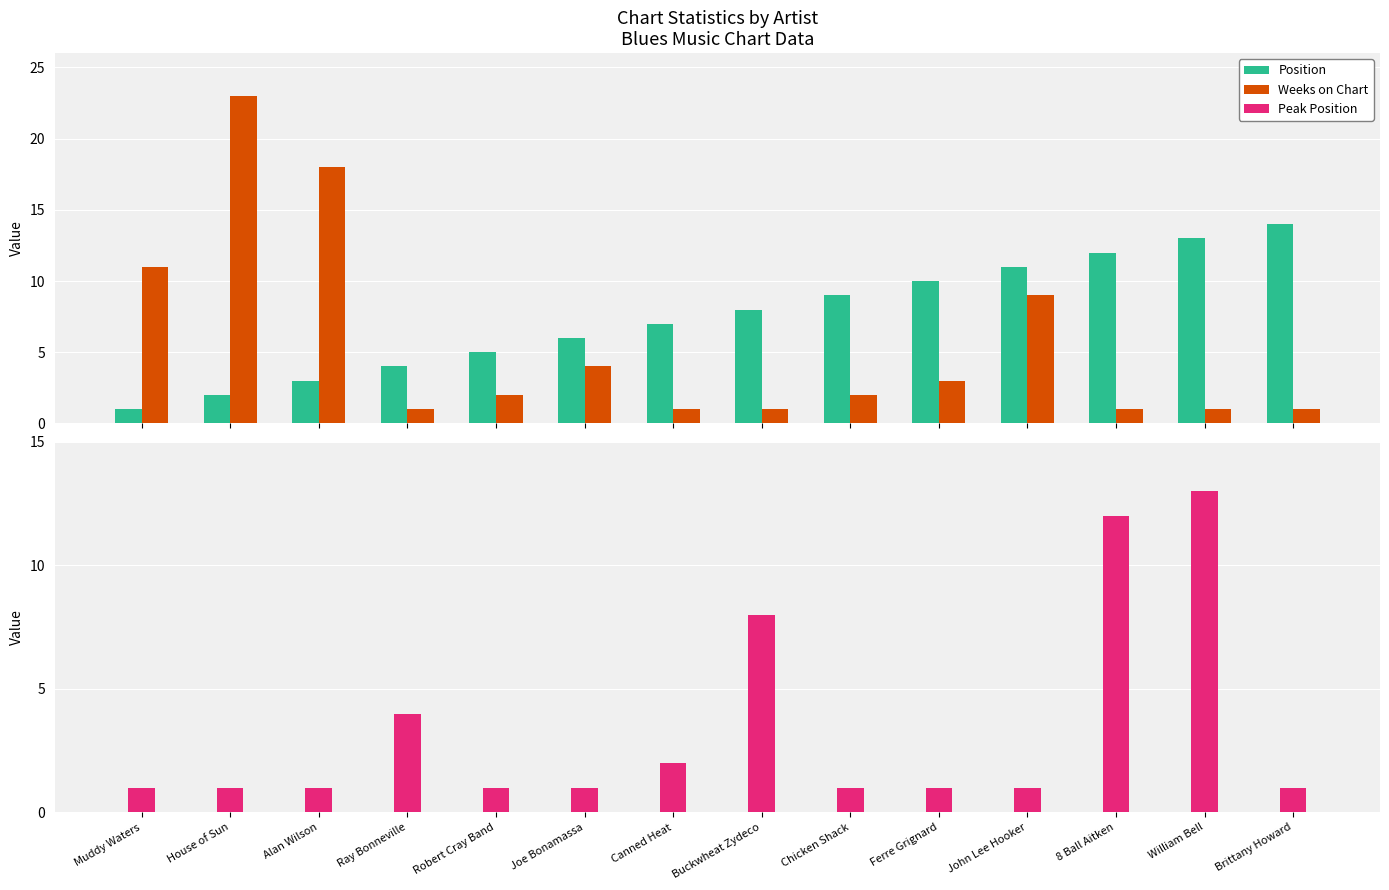

What is the maximum value shown in the chart?

23